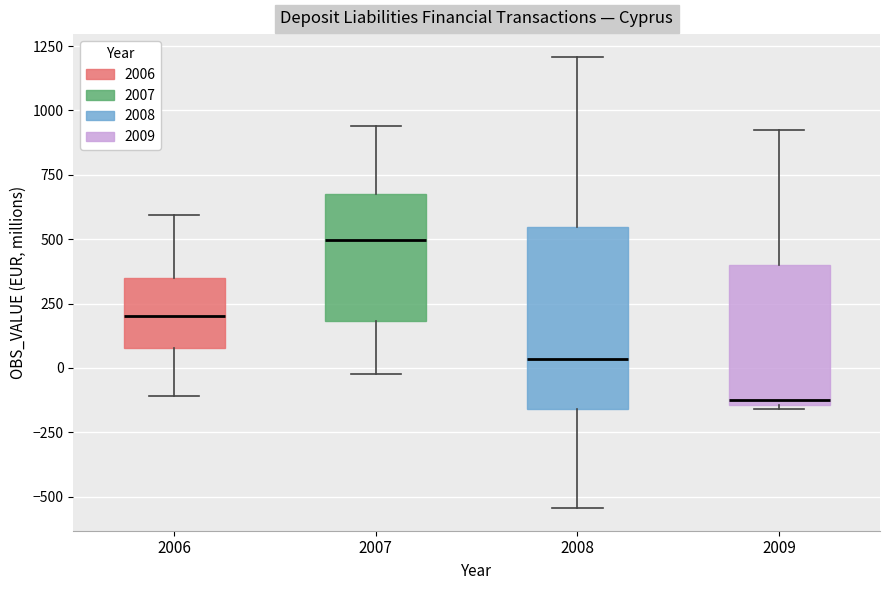

Reading left to right, transcribe this box plot: for each box, give where its median line is, the range the box spans, and where its two whiskers end, as read against the y-axis. The values are not printed on the chart, so give them approximately, as read against the axis.

2006: median 200, box 100 to 350, whiskers -100 to 600
2007: median 500, box 200 to 700, whiskers 0 to 950
2008: median 50, box -150 to 550, whiskers -550 to 1200
2009: median -150 (just above the box's lower edge), box -150 to 400, whiskers -150 (just below the box's lower edge) to 900